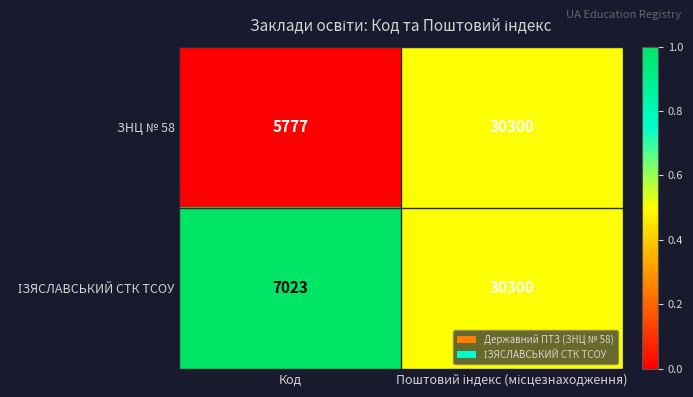

What is the difference between the maximum and minimum values in the ЗНЦ № 58 series?

24523